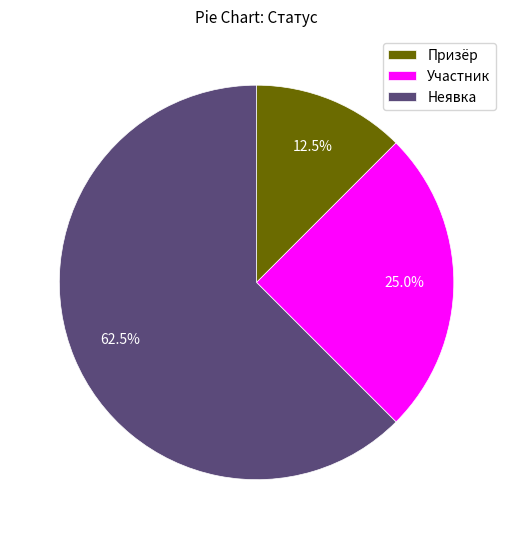

The Участник slice represents 25% of the pie. True or false?

True